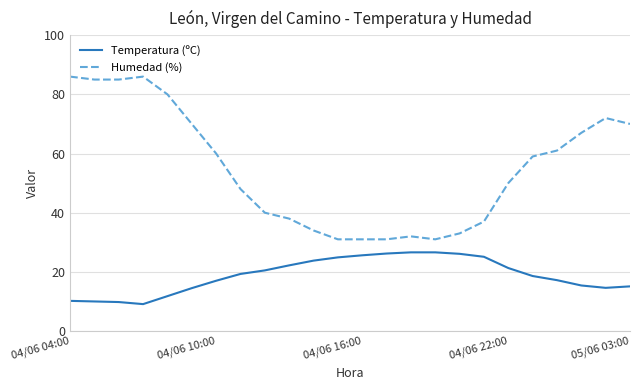

List the series in order of their peak value, highest first.

Humedad (%), Temperatura (ºC)